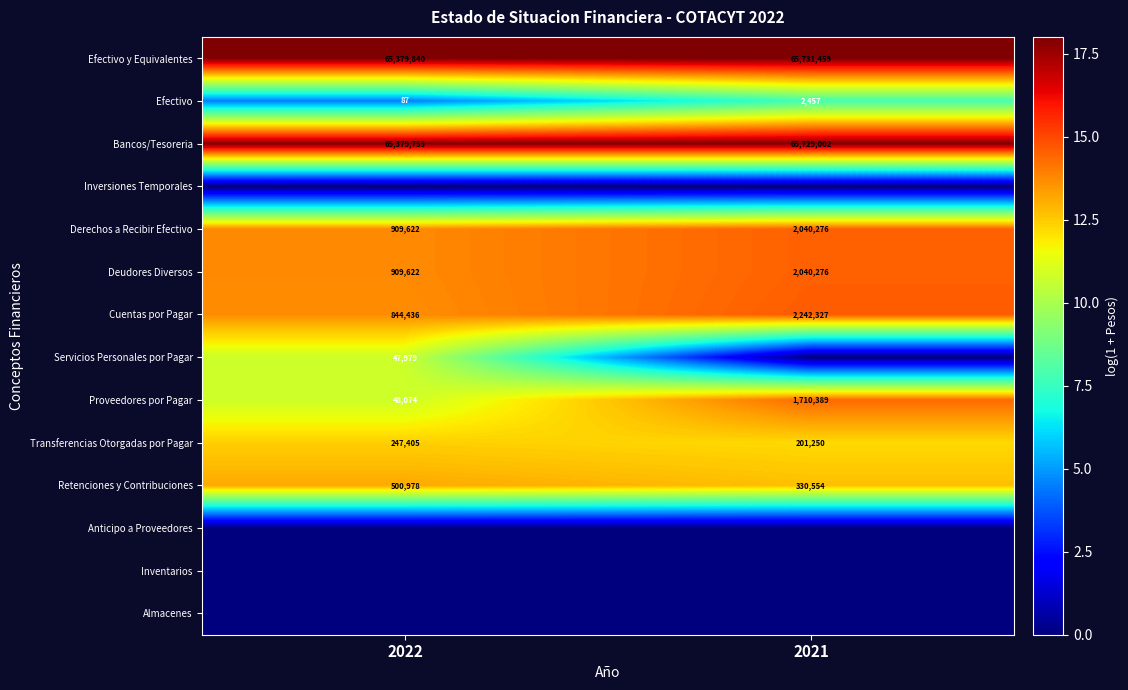

Where is Transferencias Otorgadas por Pagar nearest to the value 224327?

2021